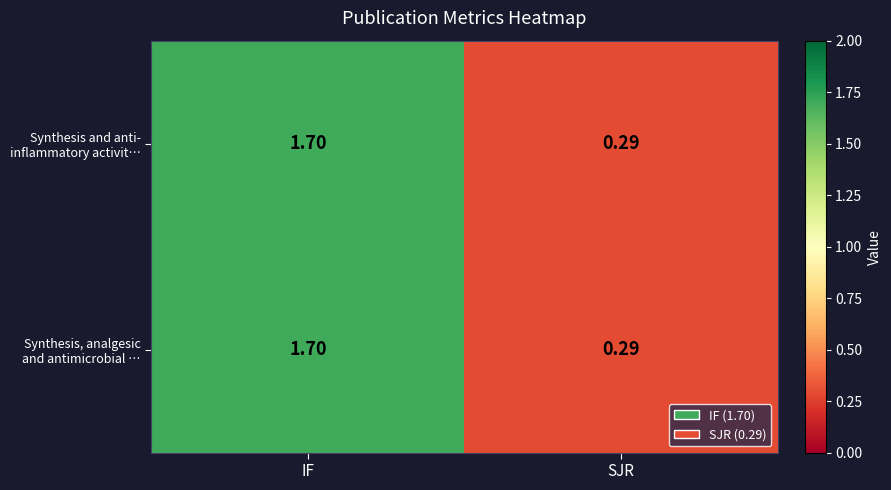

Which label corresponds to the largest value in the chart?

IF